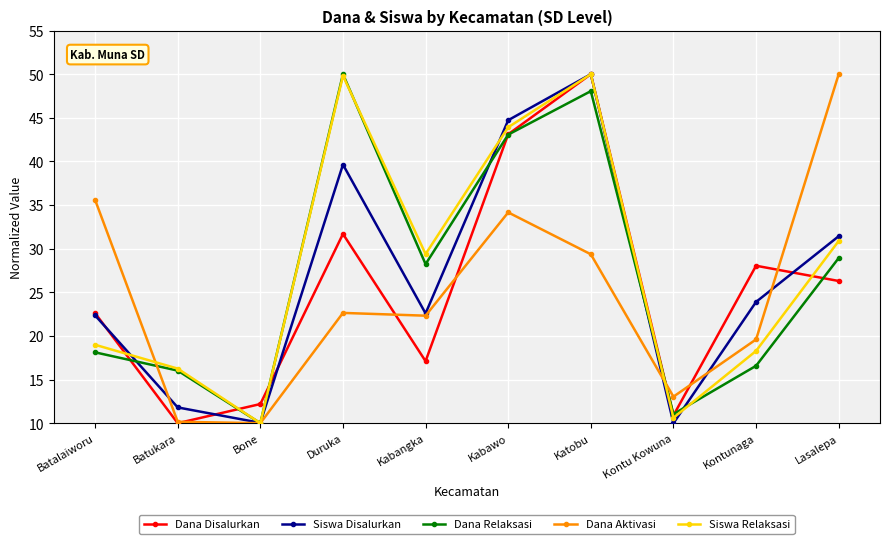

What is the value of the Dana Relaksasi point at the 8th from the left?

11.0